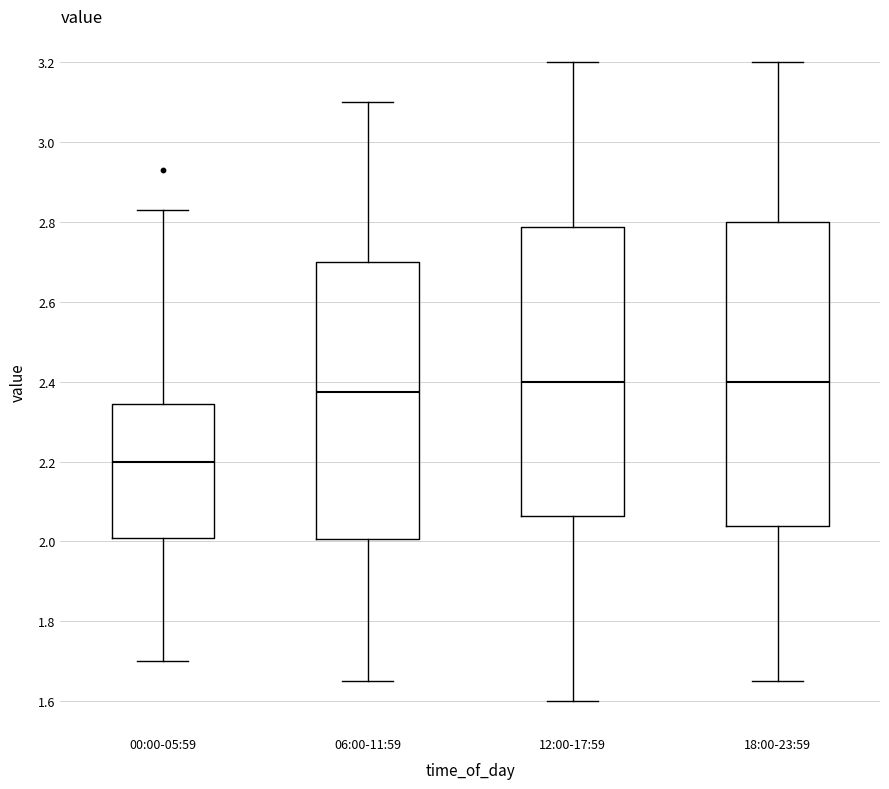

Which box has the lowest median line?

00:00-05:59